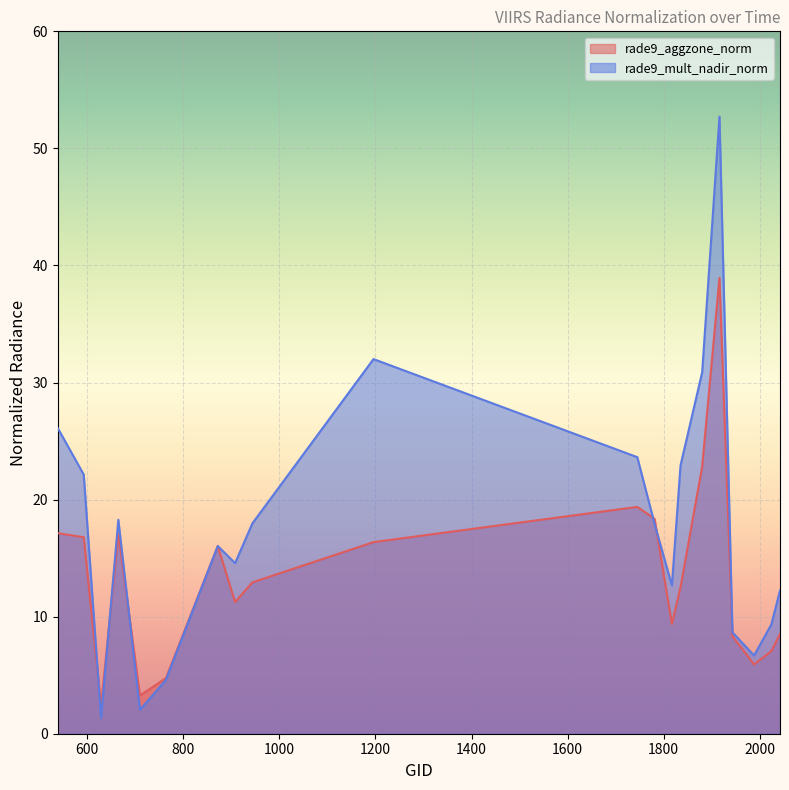

List the series in order of their overall mean, lowest first.

rade9_aggzone_norm, rade9_mult_nadir_norm